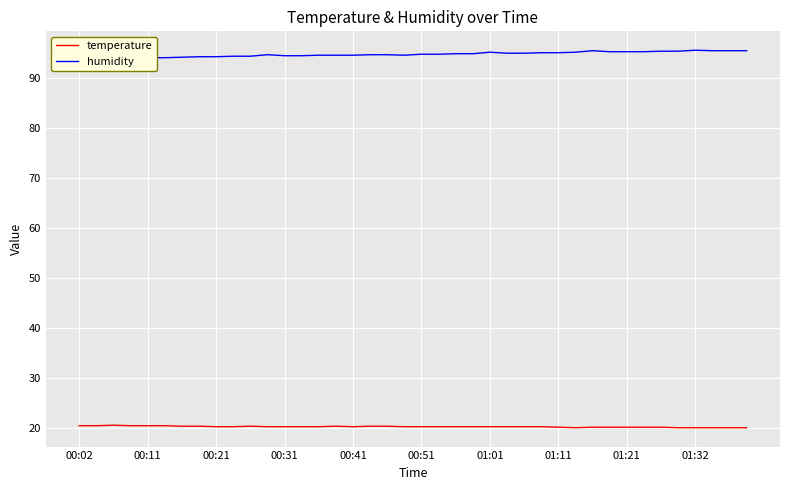

The value of temperature at 00:21 is 20.3. True or false?

True